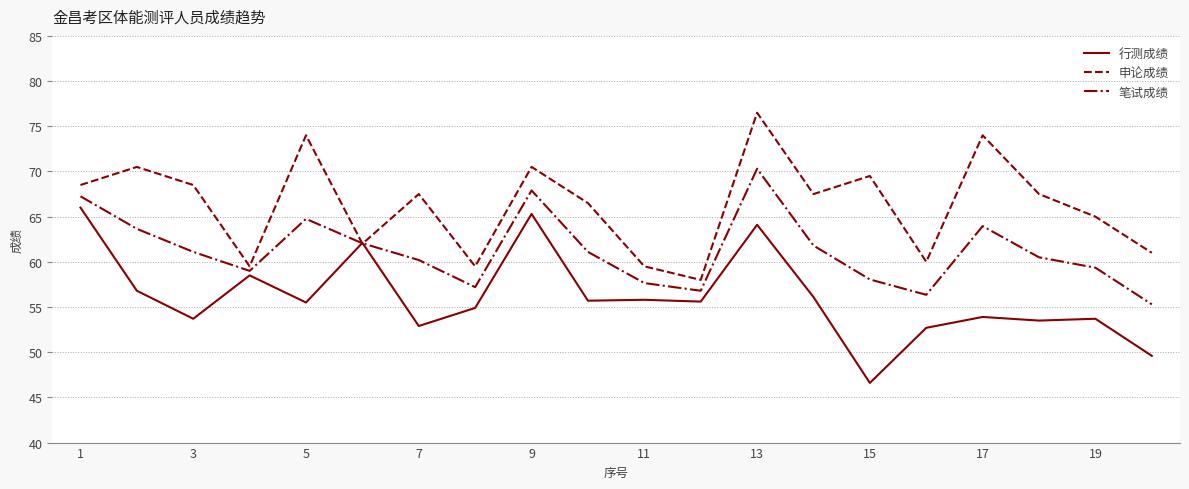

List the series in order of their overall mean, lowest first.

行测成绩, 笔试成绩, 申论成绩